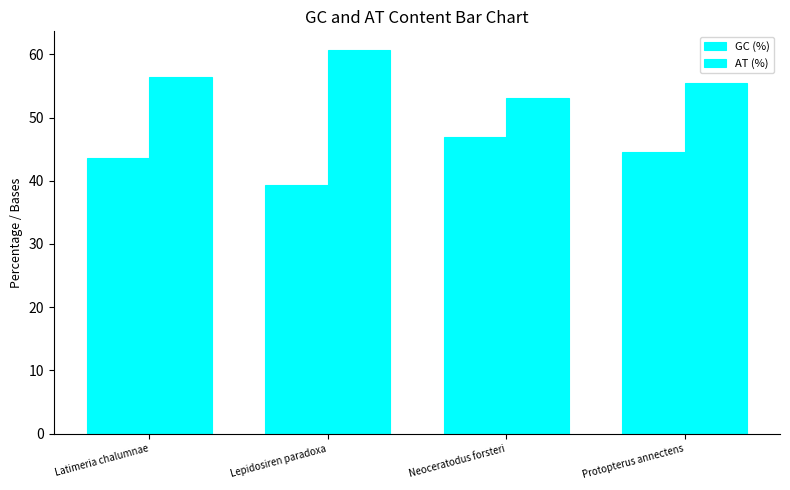

Count the number of data series in this chart.

2